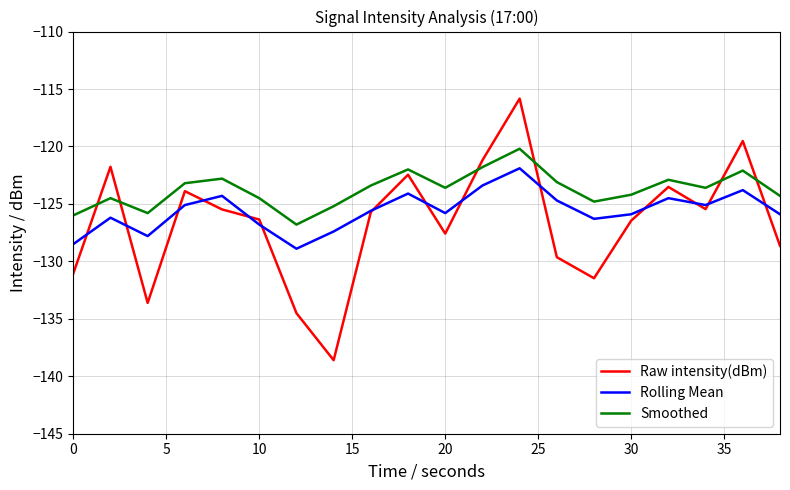

Which series has the largest total across all categories?

Smoothed